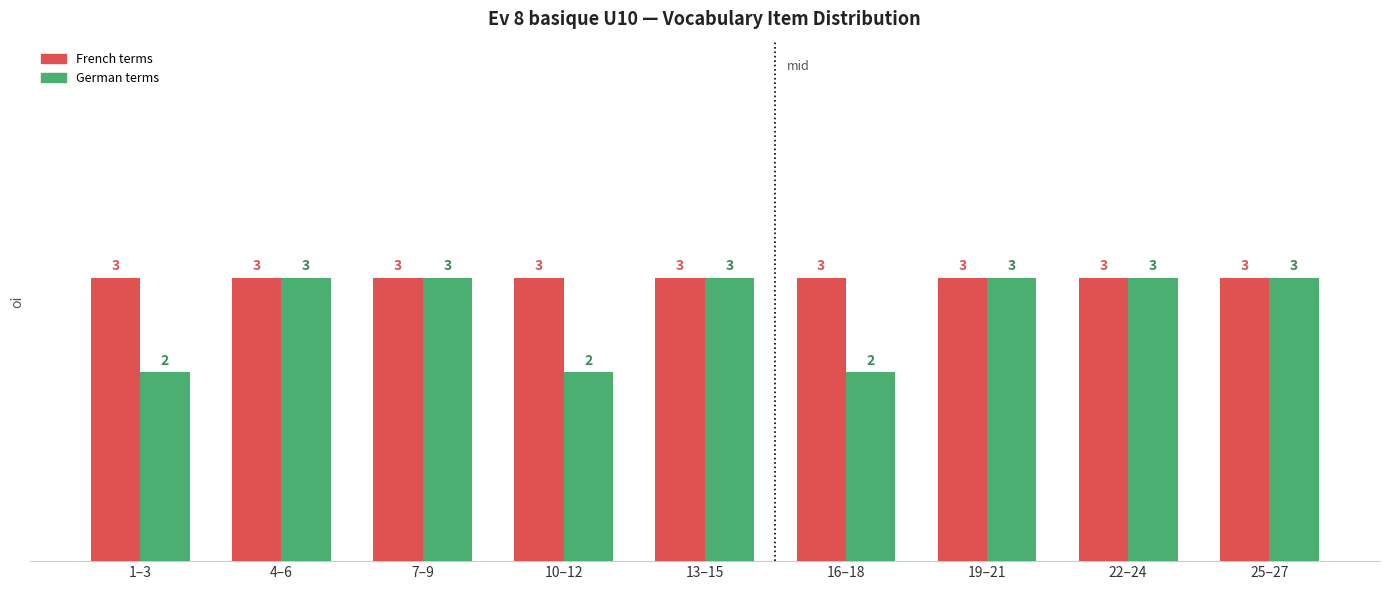

What is the total value across all series at 22–24?

6